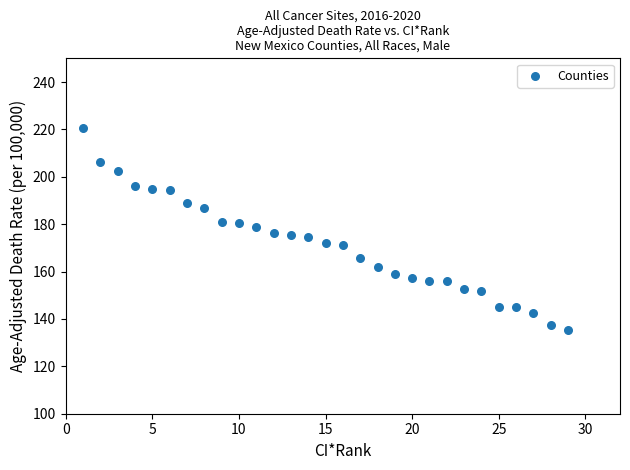

What is the range of X values (max minus min)?

28.0